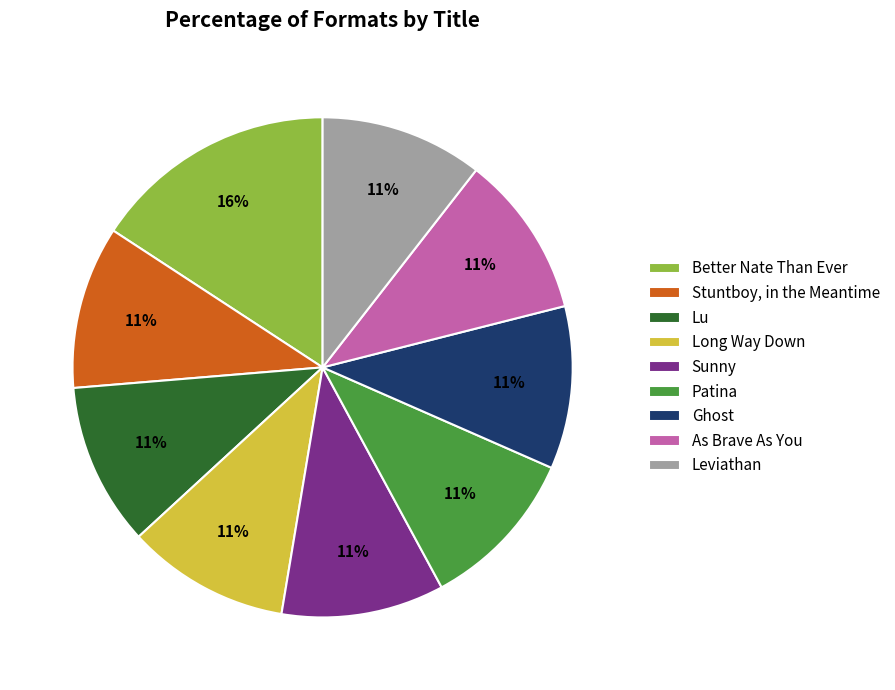

What percentage is the Long Way Down slice, to the nearest percent?

11%